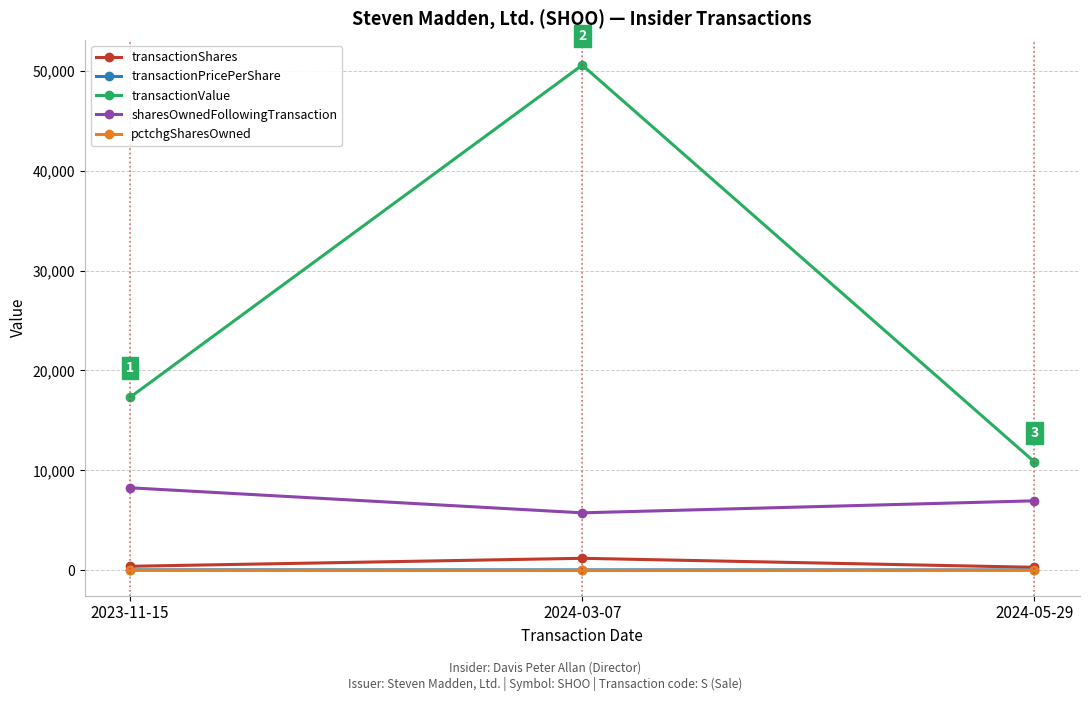

What are all the series names shown in the legend?

transactionShares, transactionPricePerShare, transactionValue, sharesOwnedFollowingTransaction, pctchgSharesOwned